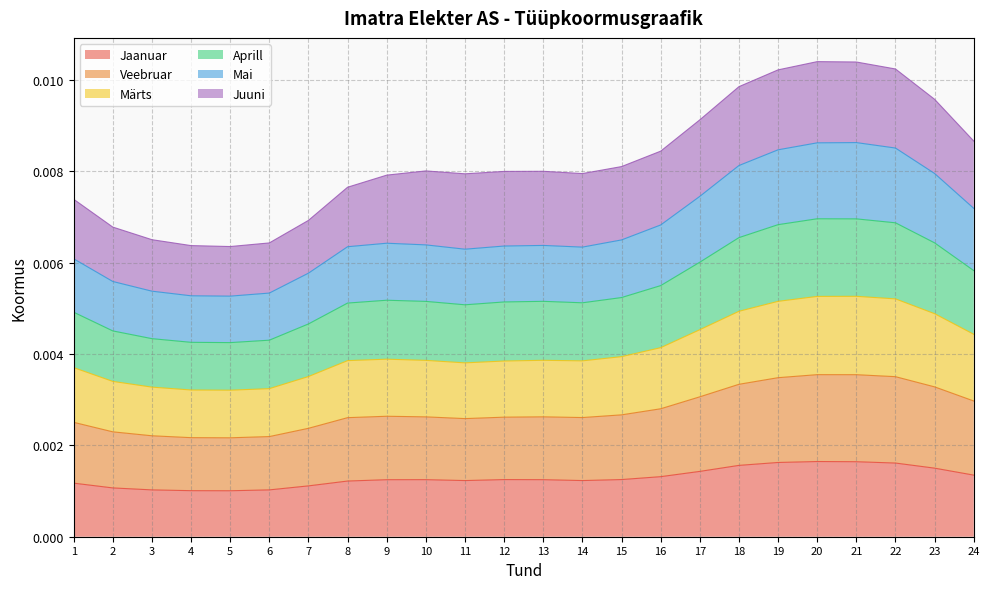

At which label is Märts closest to 0?

5